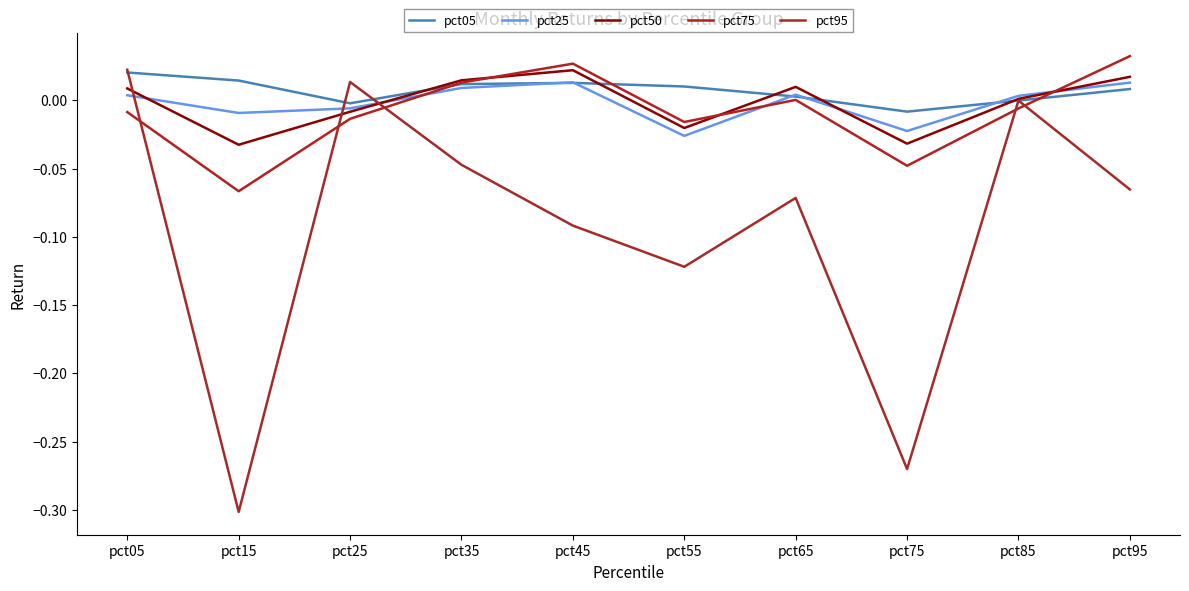

Is this an area chart (filled region under the line)?

No